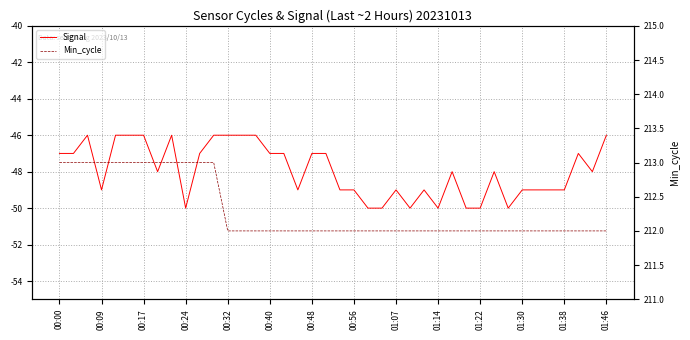

Rank the series by their maximum value, from lowest to highest.

Signal, Min_cycle